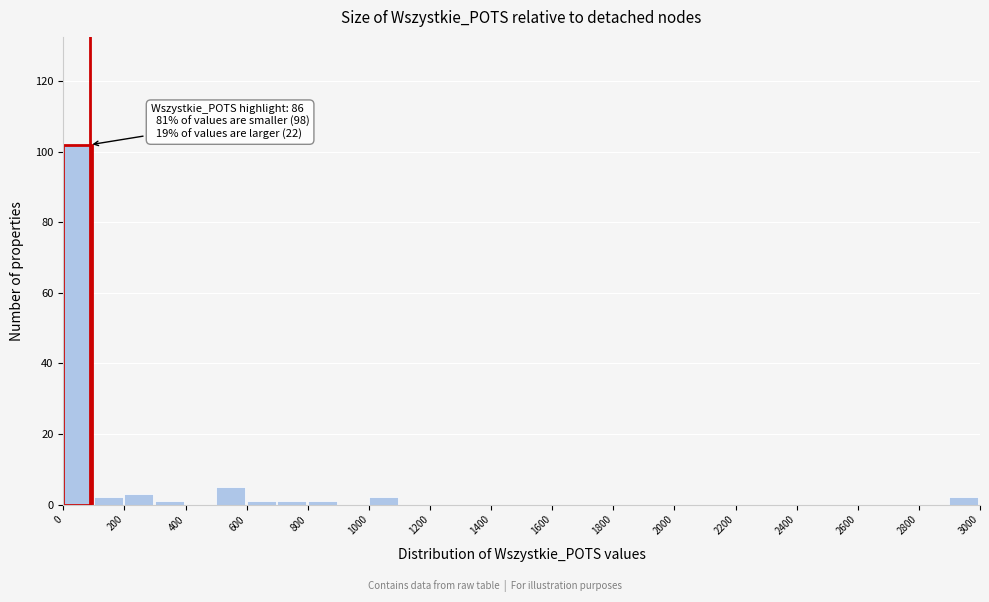

Over which range of the x-axis is the bar tallest?

0 to 100